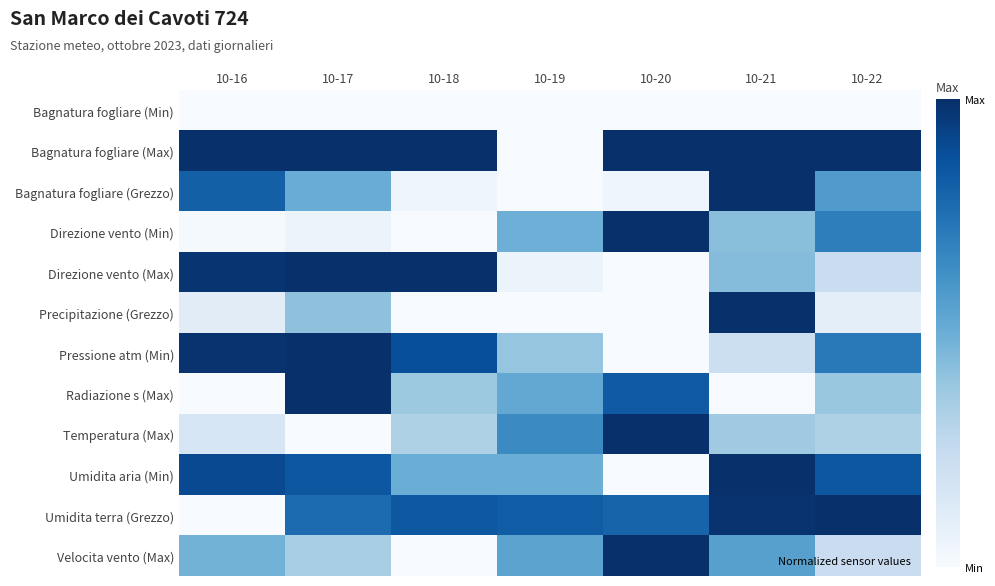

Between 10-16 and 10-17, which series saw the biggest shift?

Radiazione s (Max)